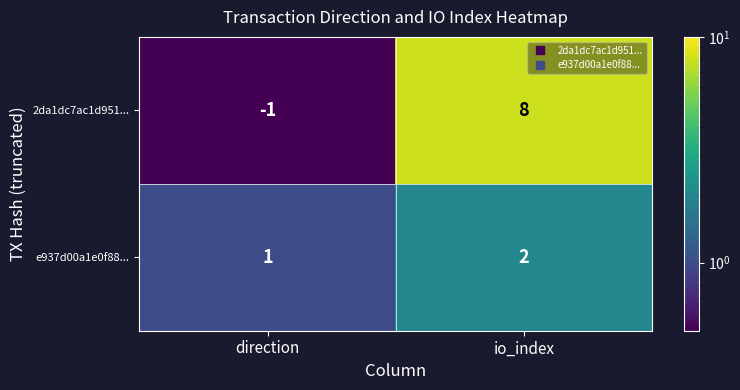

What is the sum of the 2da1dc7ac1d951... values at direction and io_index?

7